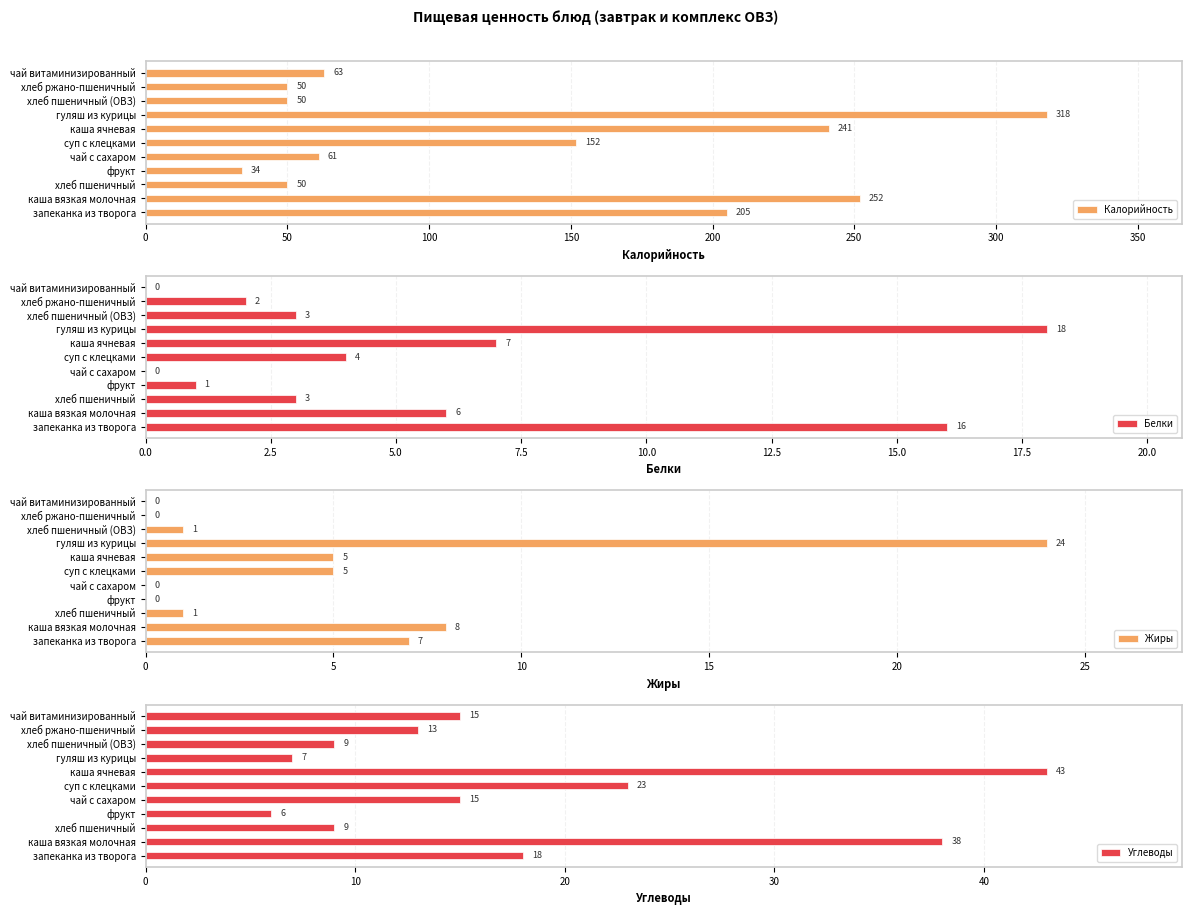

At which label is Белки closest to 9?

каша ячневая